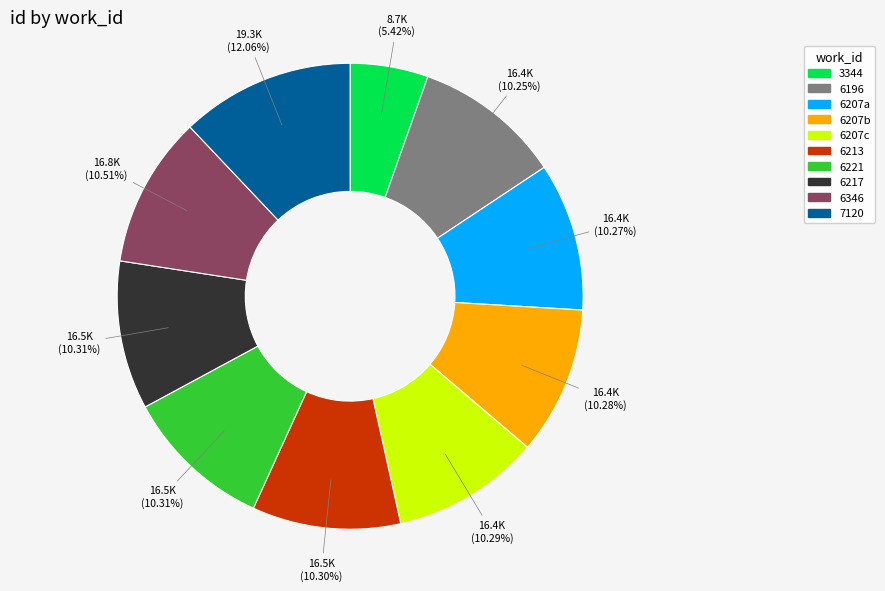

To the nearest percent, what is the combined percentage of 3344 and 7120?

17%